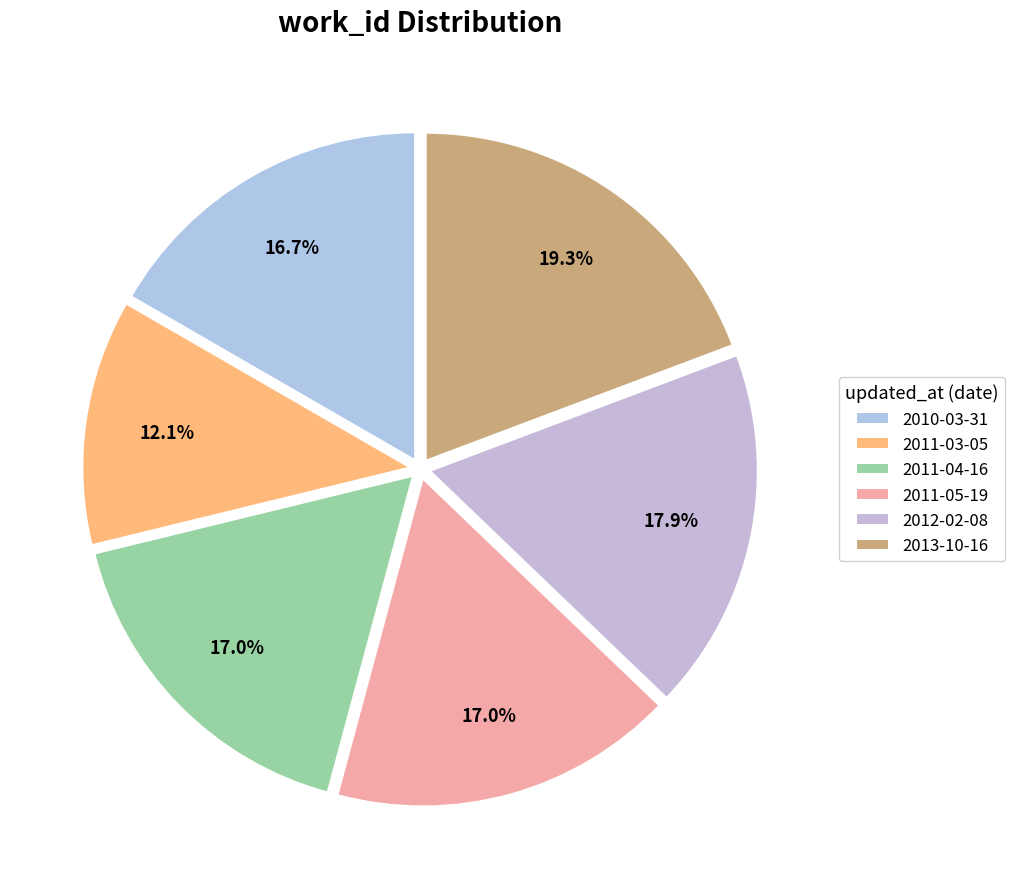

To the nearest percent, what is the combined percentage of 2011-04-16 and 2010-03-31?

34%